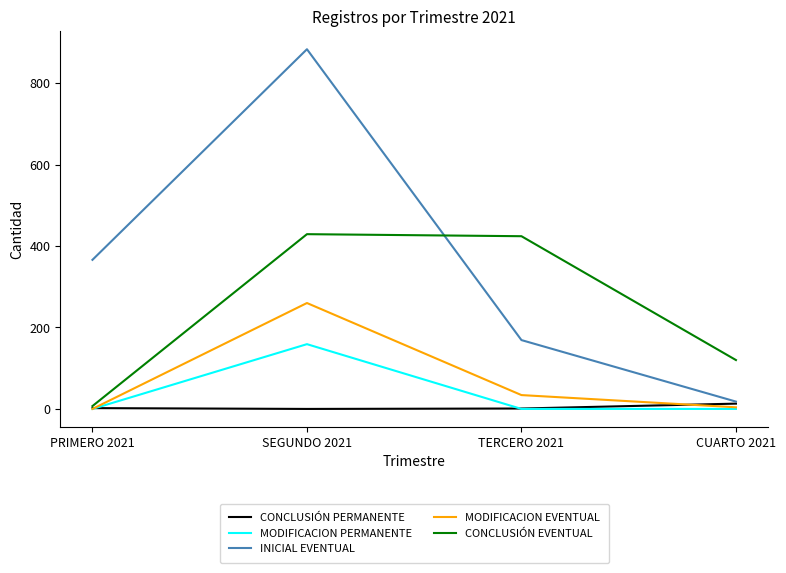

At which category is the sum across all series the highest?

SEGUNDO 2021